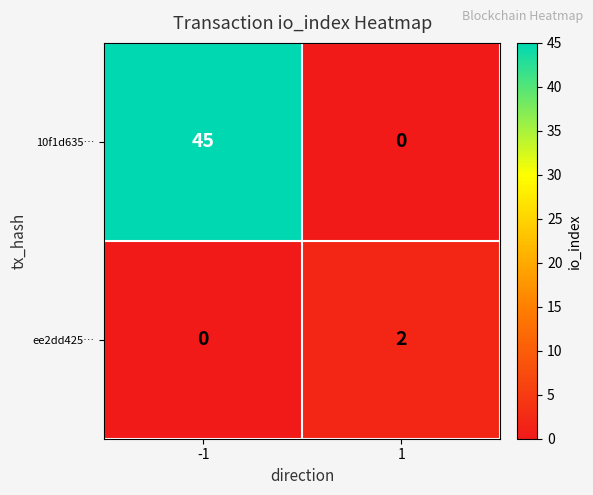

At which category does the chart reach its peak across all series?

-1